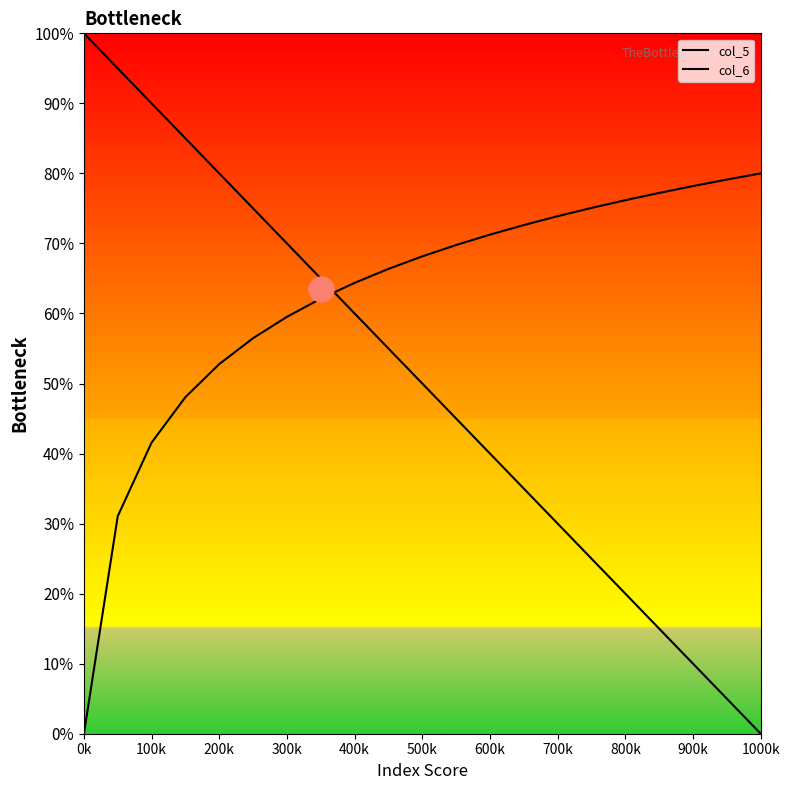

What is the difference between the second highest and minimum values in the col_5 series?

95.0